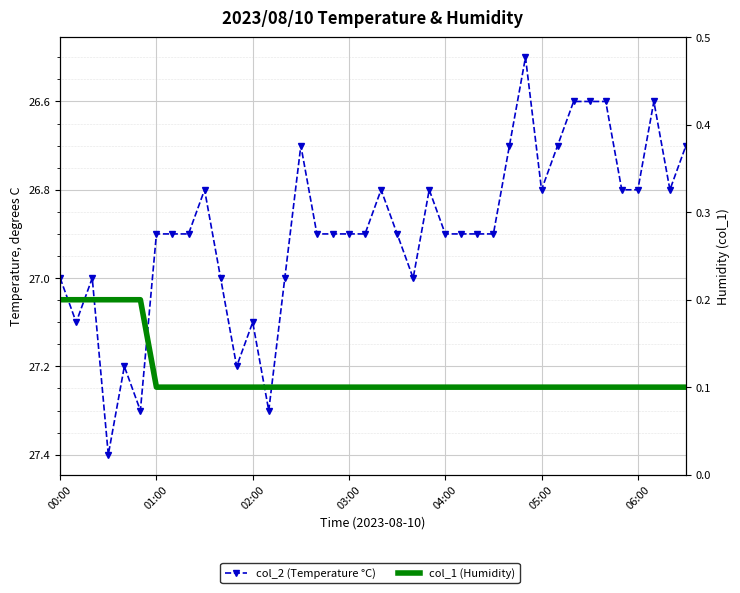

The col_2 (Temperature °C) series shows 27.0 at 22. True or false?

True